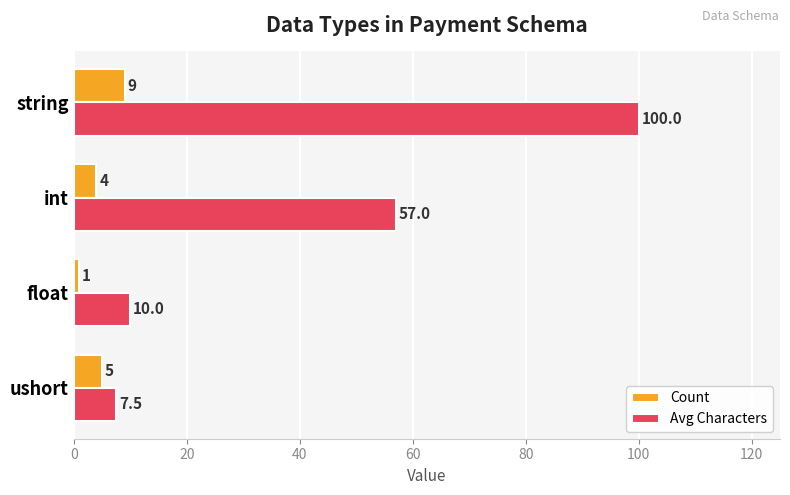

How many data points does each series have?

4